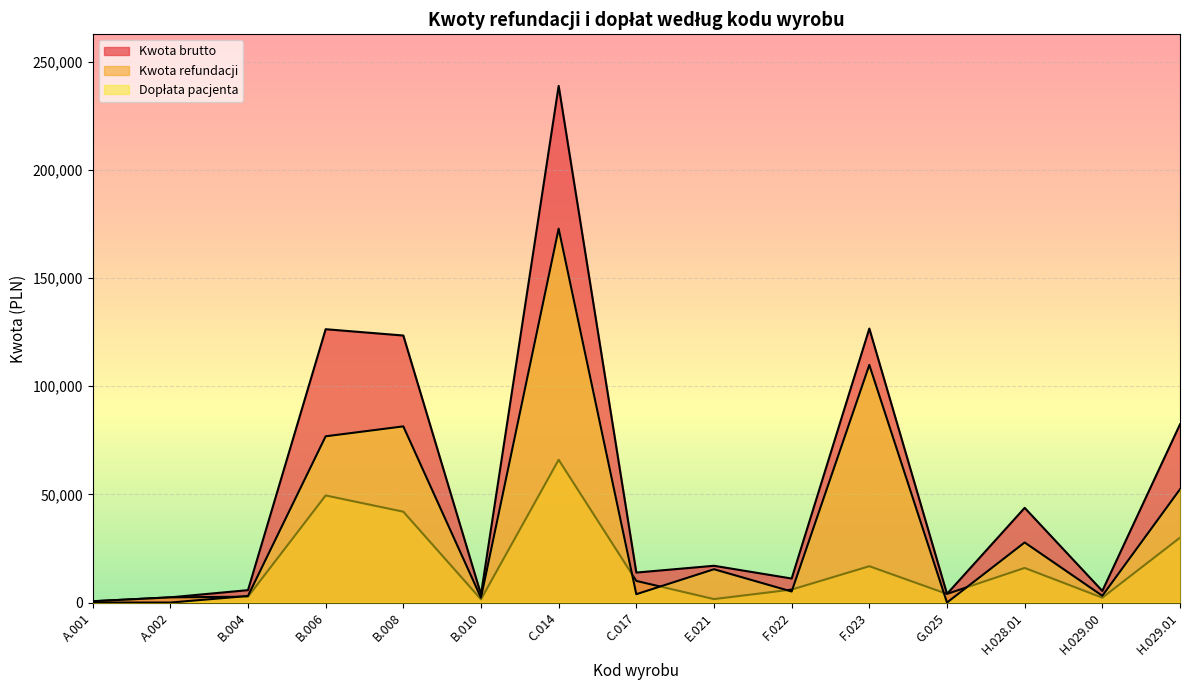

At which category is the sum across all series the highest?

C.014